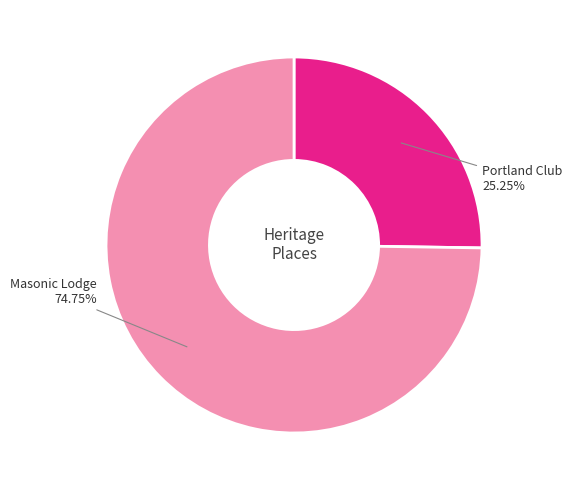

What percentage is NOT represented by Portland Club?

74.8%